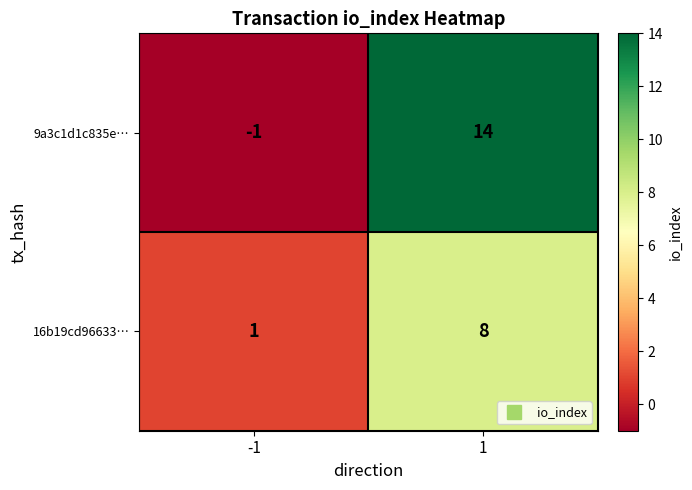

What is the sum of the 16b19cd96633… values at 1 and -1?

9